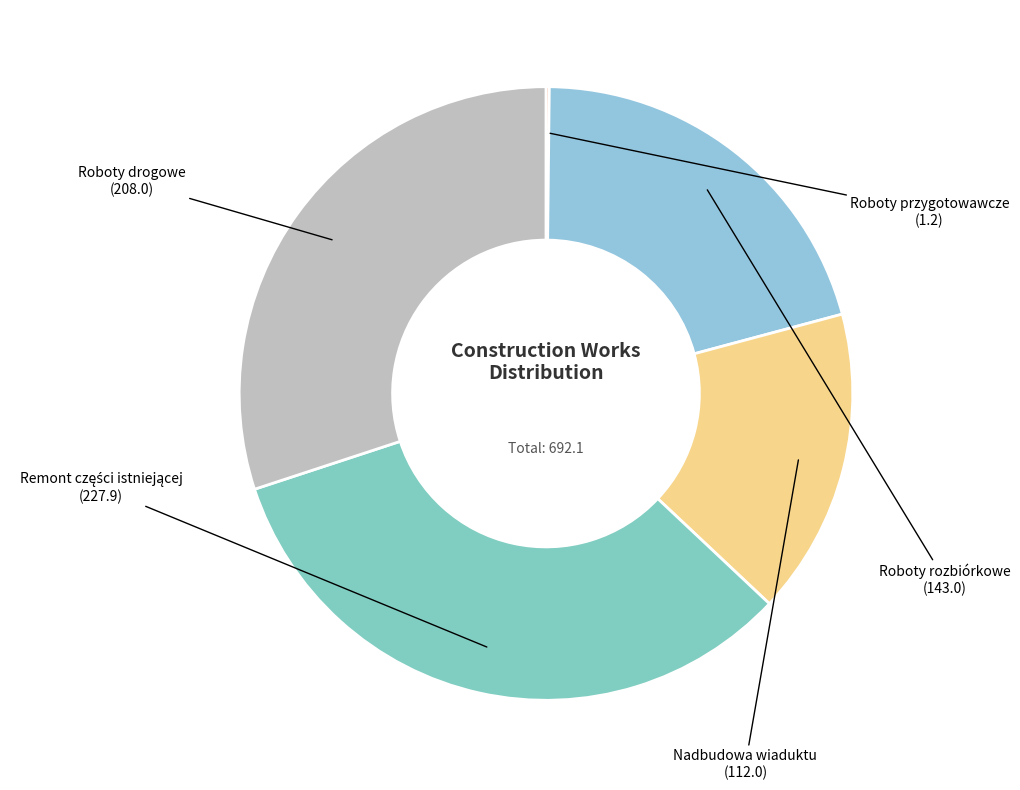

Is it true that Roboty rozbiórkowe is 21% of the pie?

True